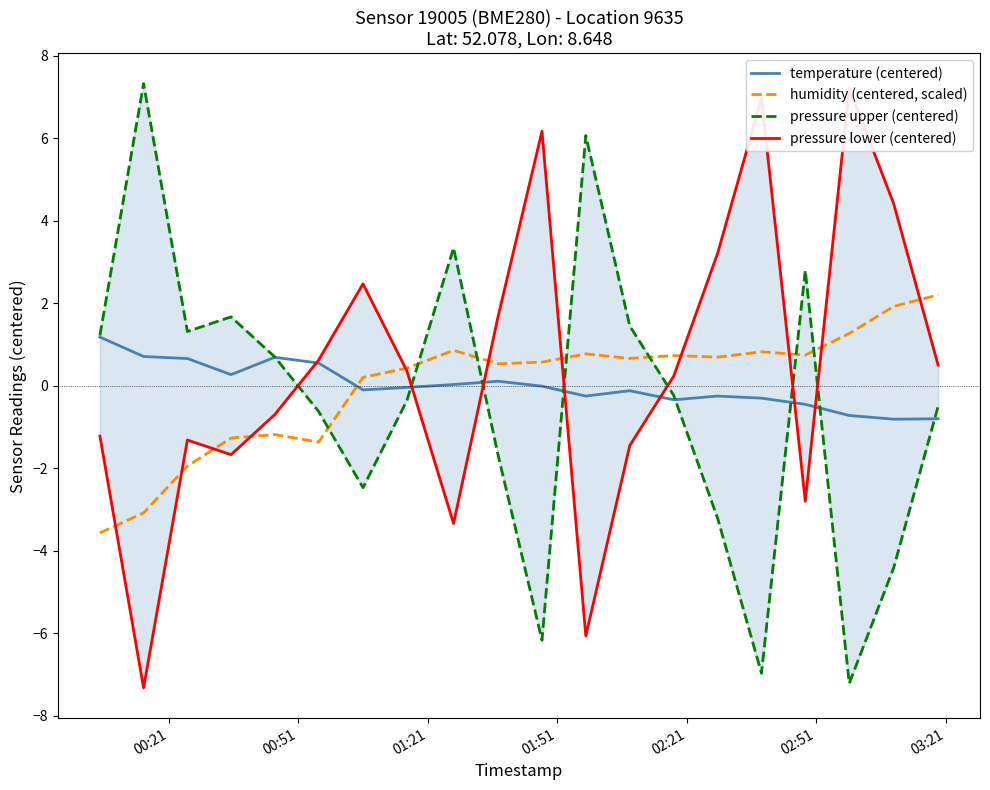

What is the lowest value of the humidity (centered, scaled) series?

-3.6